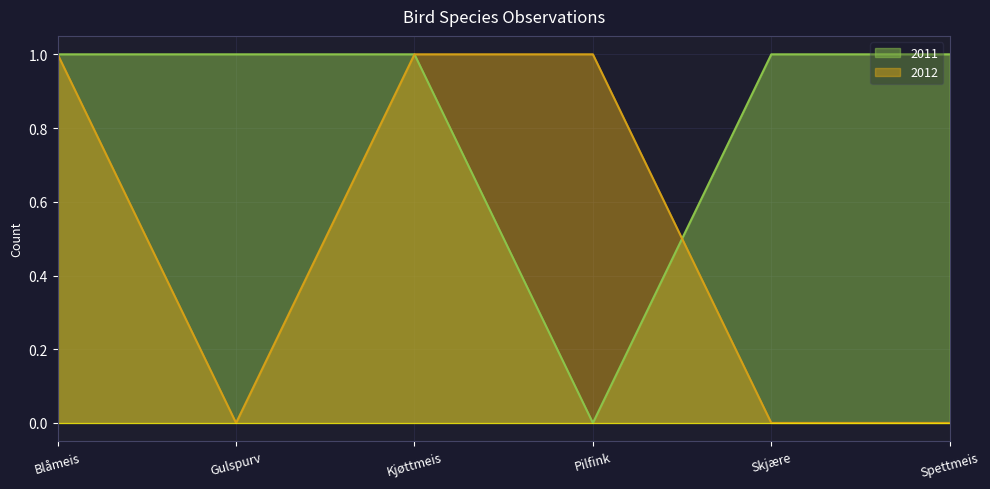

True or false: 2012 has a value of -1 at Gulspurv.

False